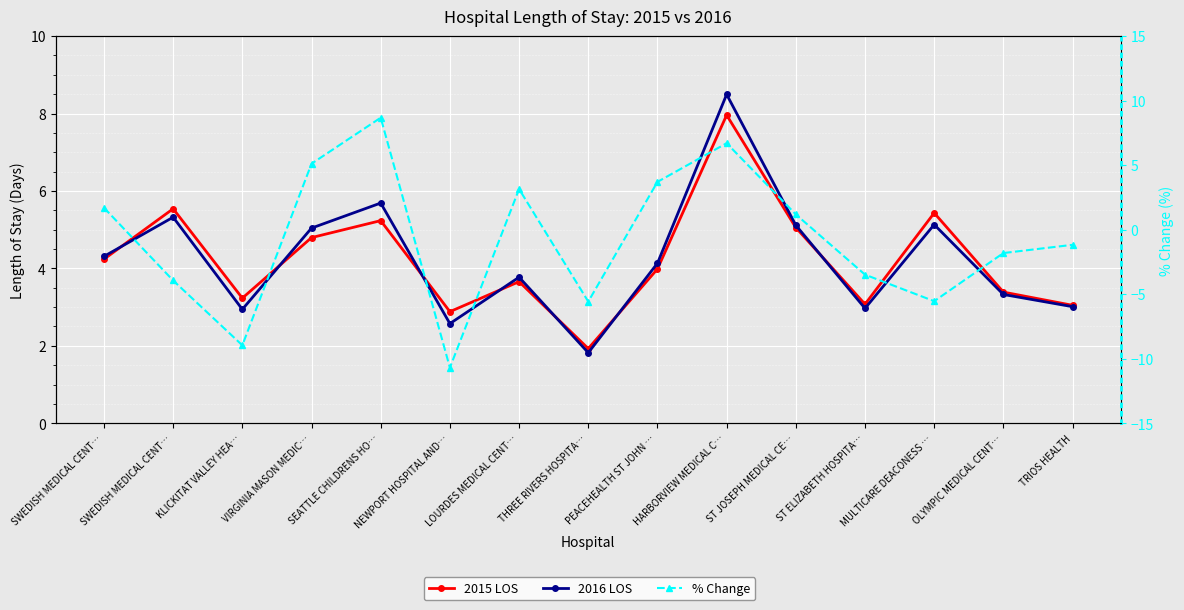

Which series has the widest spread of values?

% Change